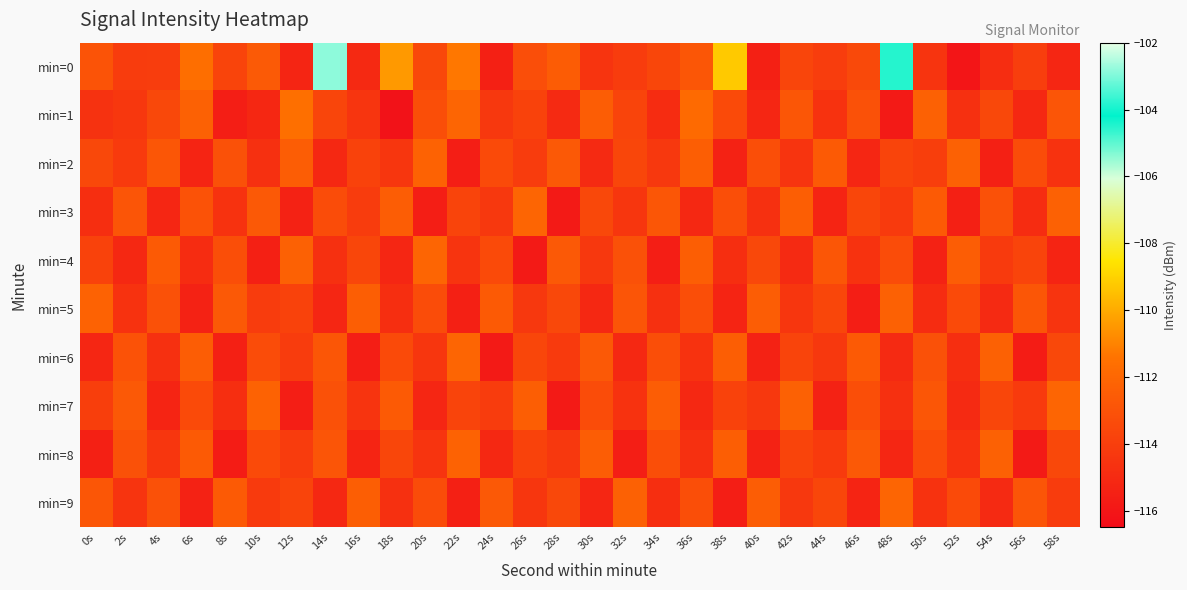

What is the spread (max minus min) of values at 28s?

3.3